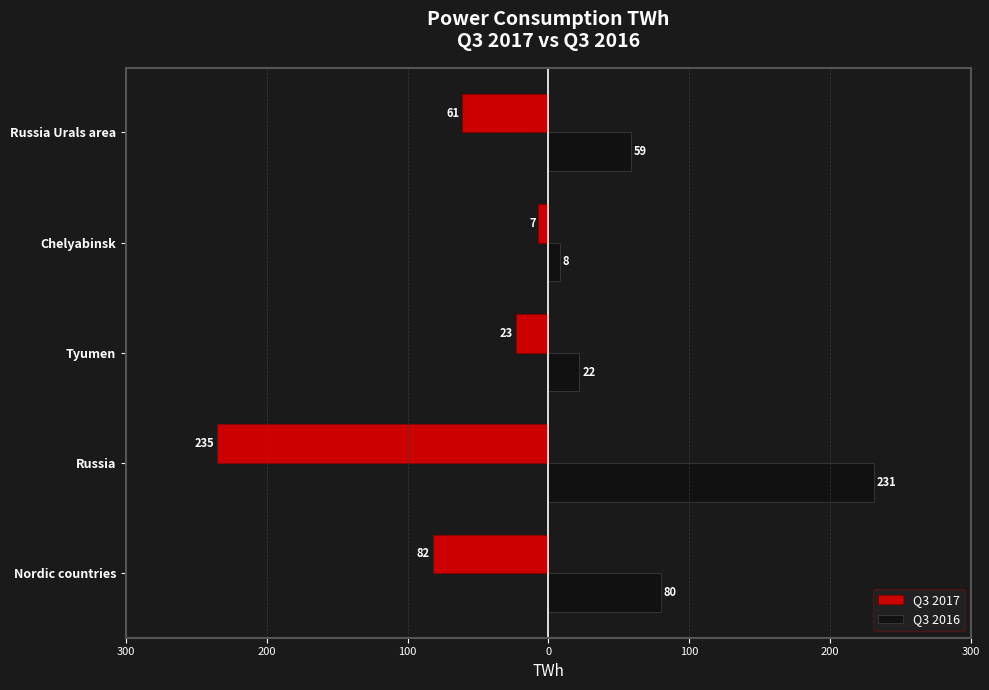

What are all the series names shown in the legend?

Q3 2017, Q3 2016